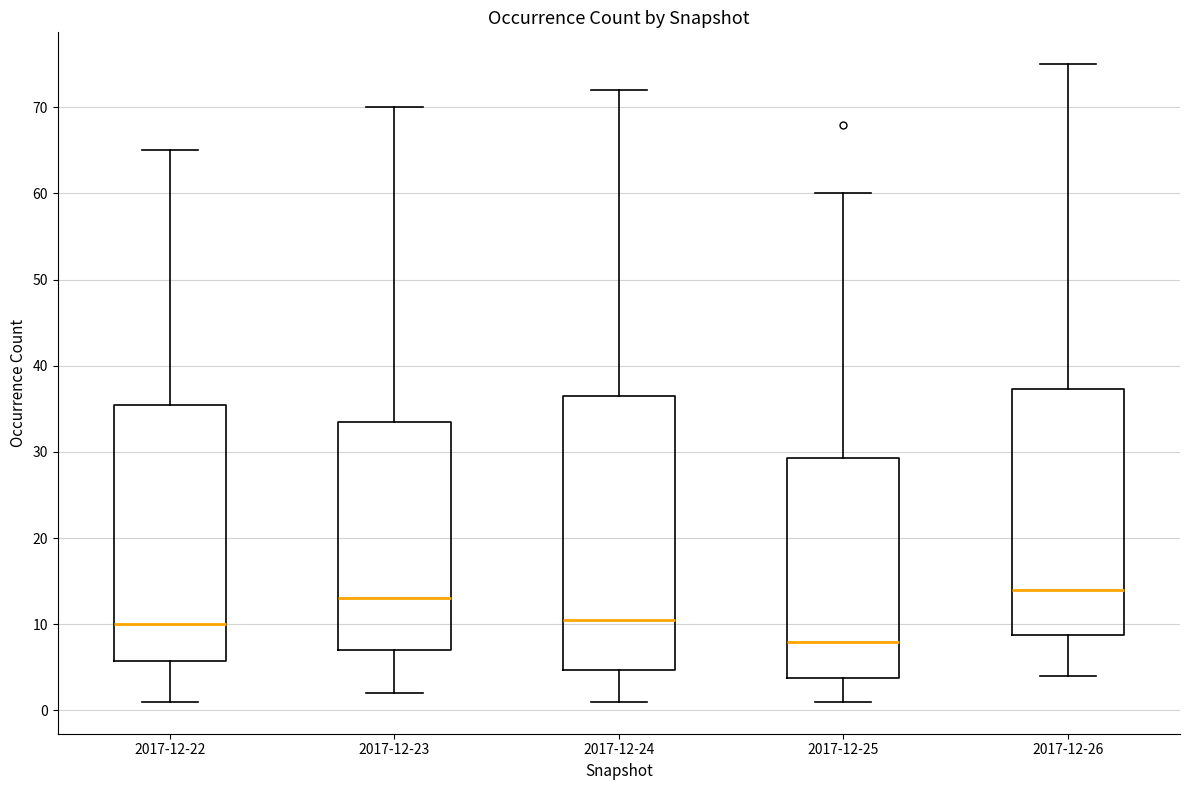

Which box has the highest median line?

2017-12-26